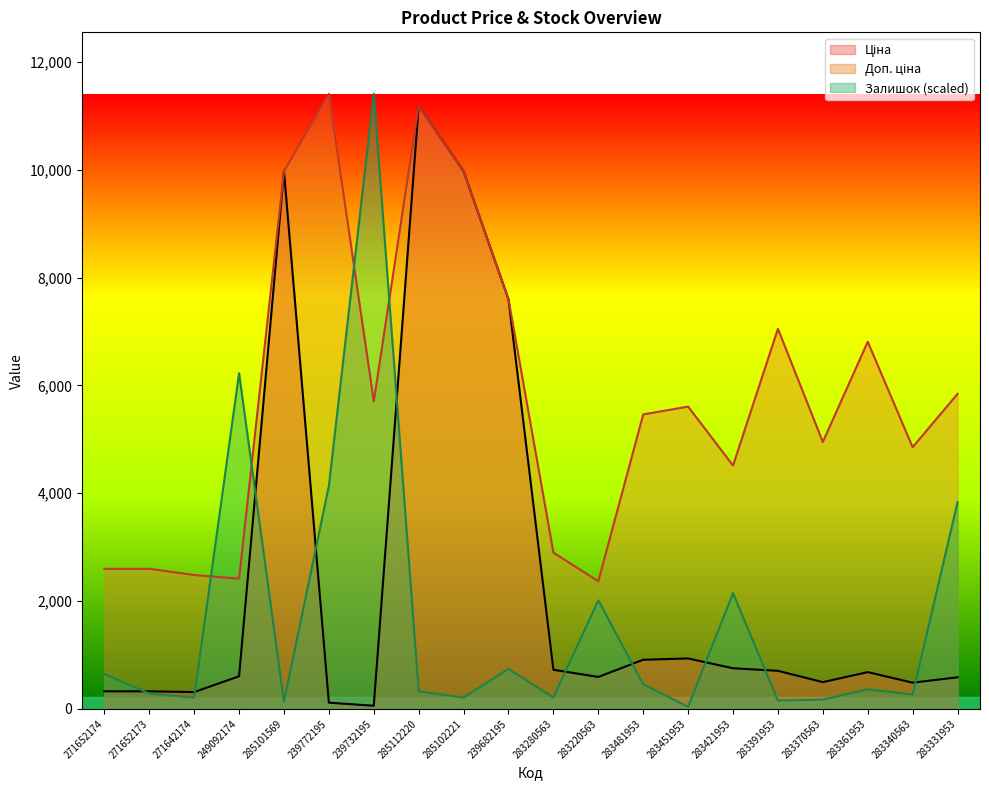

Is the value of Ціна at 283391953 greater than the value of Залишок at 271652174?

Yes